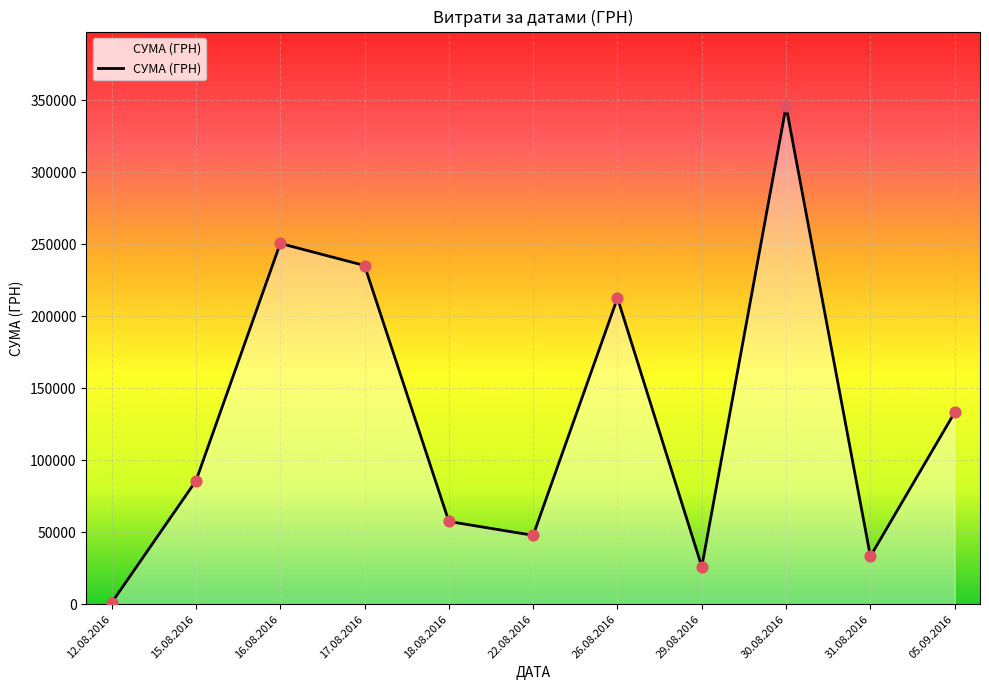

What is the change in value from 17.08.2016 to 05.09.2016?

-101956.0